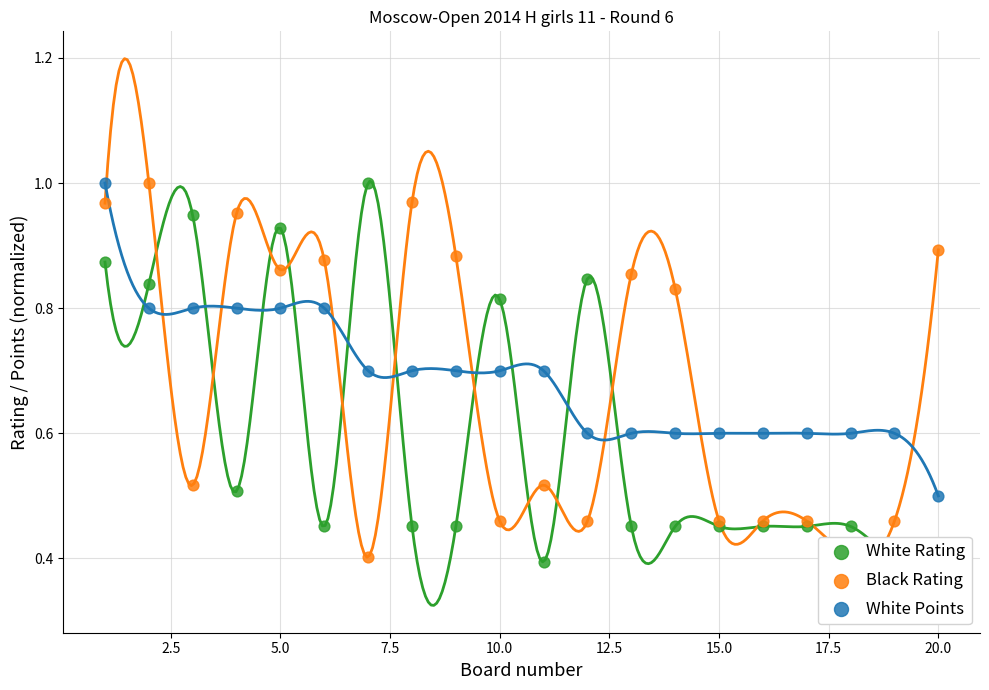

Which series contains the lowest Y value?

White Rating